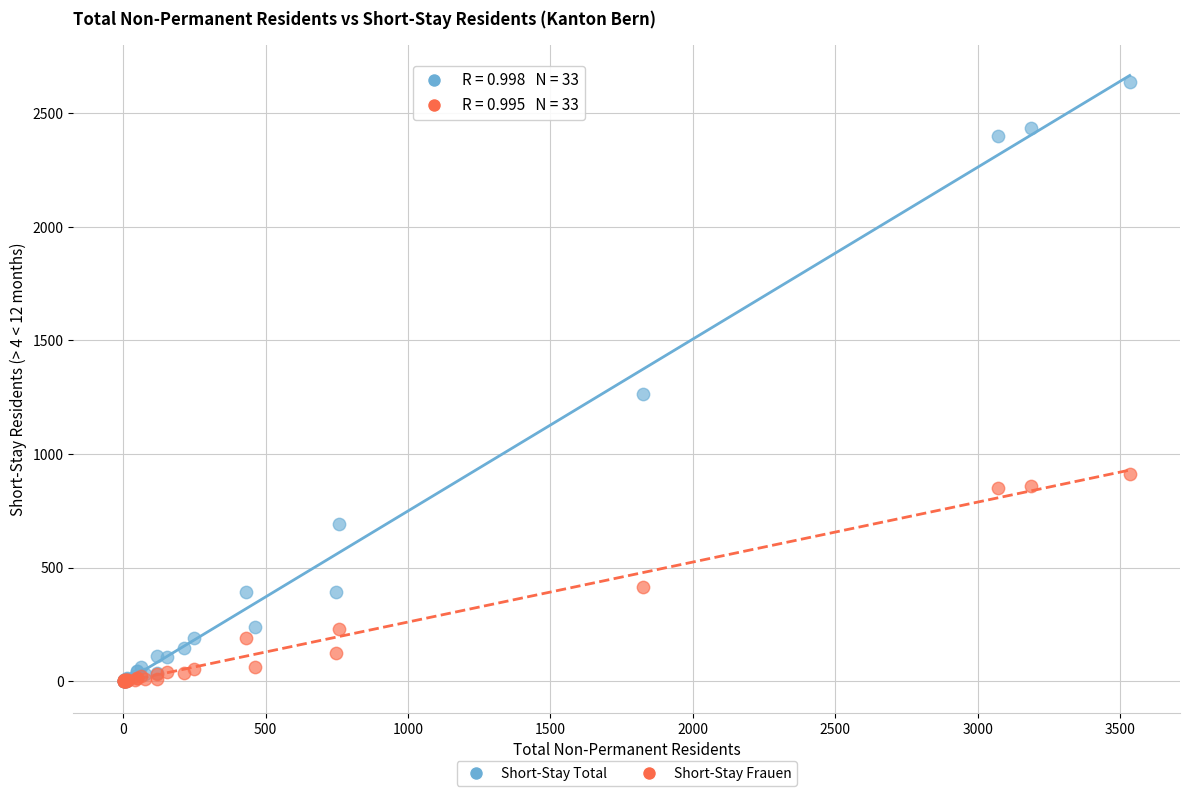

Across all series, what Y value is closest to 1319?

1266